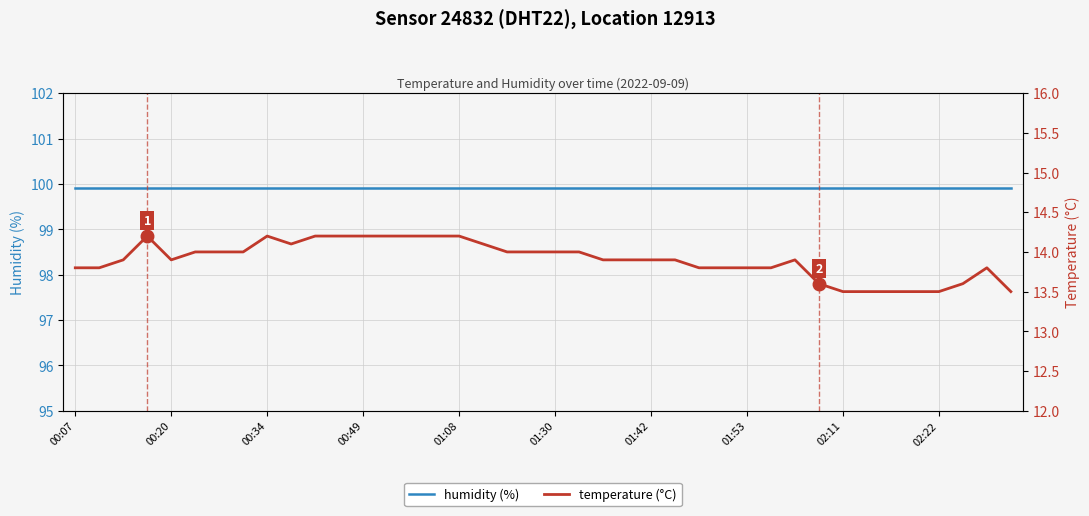

What is the spread (max minus min) of values at 34?

86.4